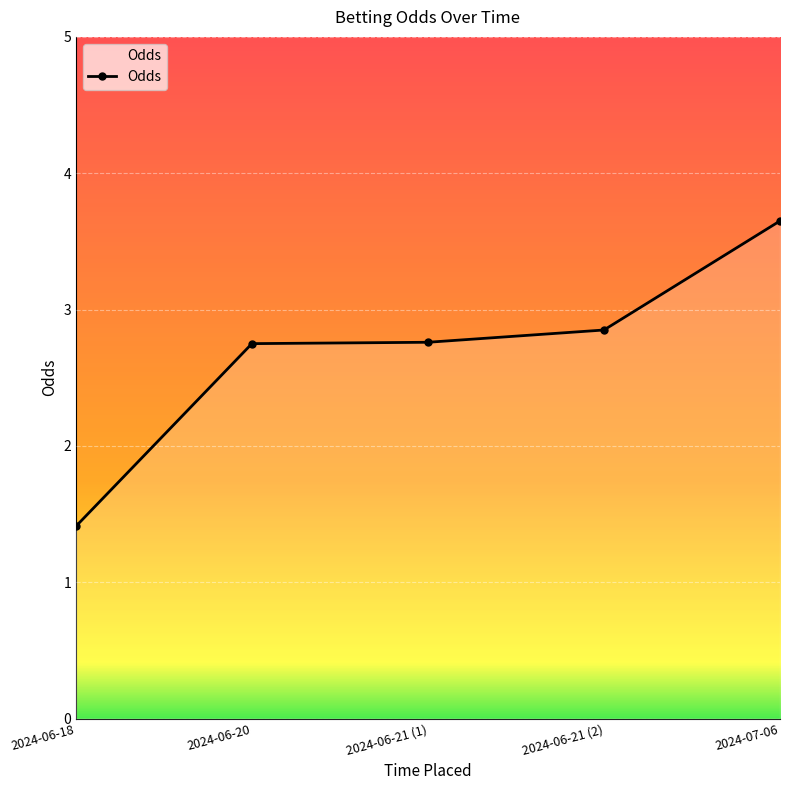

At which label is the value closest to 2?

2024-06-18